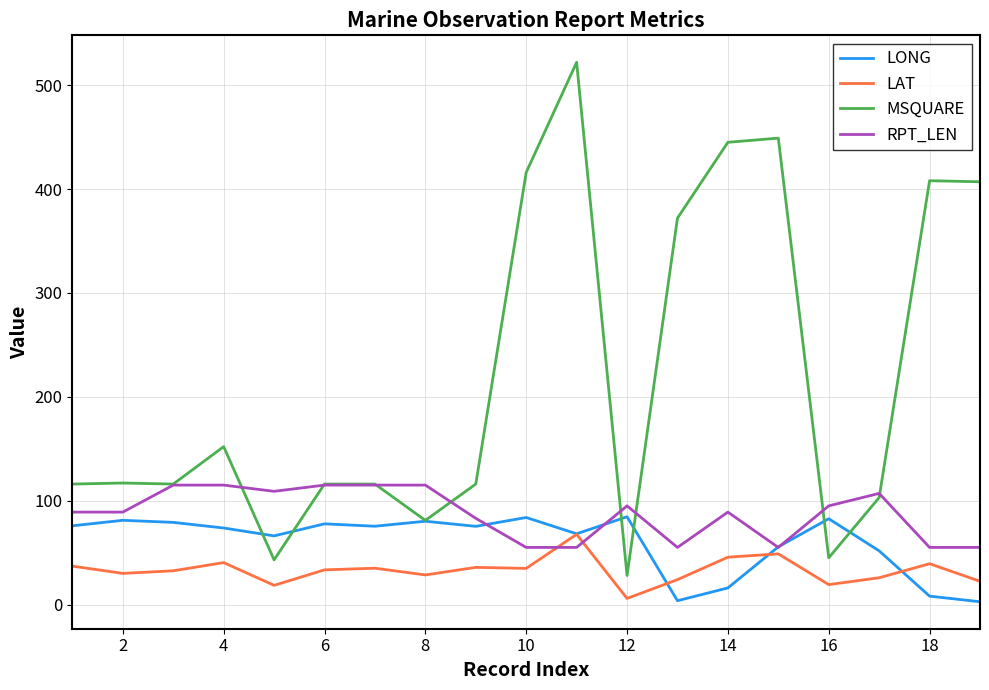

In LAT, how many points are lower than both neighbors (excluding endpoints)?

6